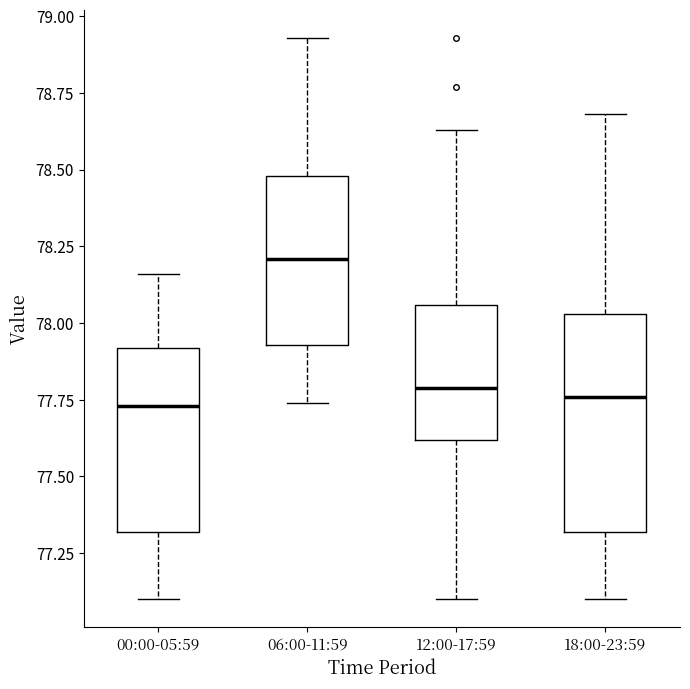

Reading left to right, transcribe this box plot: for each box, give where its median line is, the range the box spans, and where its two whiskers end, as read against the y-axis. The values are not printed on the chart, so give them approximately, as read against the axis.

00:00-05:59: median 77.75, box 77.30 to 77.90, whiskers 77.10 to 78.15
06:00-11:59: median 78.20, box 77.95 to 78.50, whiskers 77.75 to 78.95
12:00-17:59: median 77.80, box 77.60 to 78.05, whiskers 77.10 to 78.65
18:00-23:59: median 77.75, box 77.30 to 78.05, whiskers 77.10 to 78.70